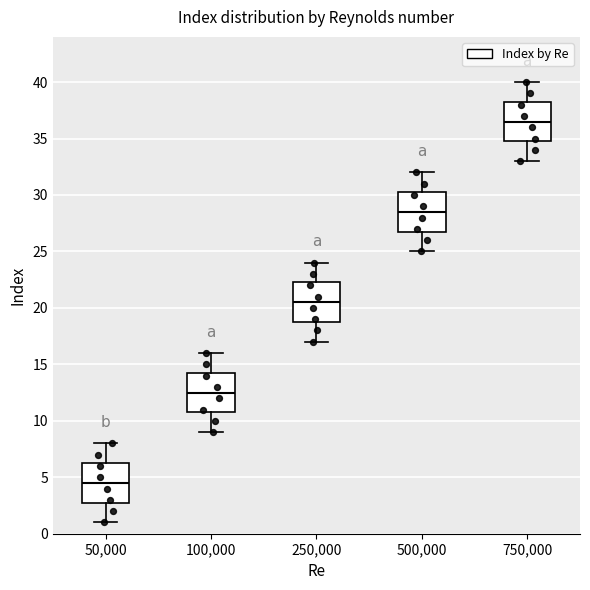

Which box has the lowest median line?

50,000